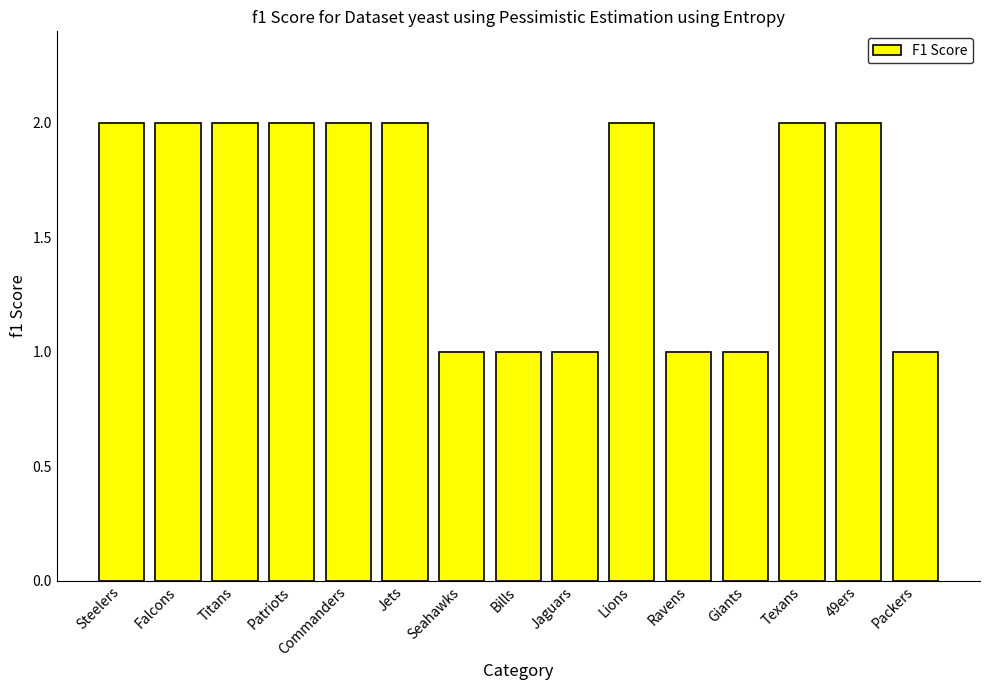

What is the sum of the values at Bills and Jets?

3